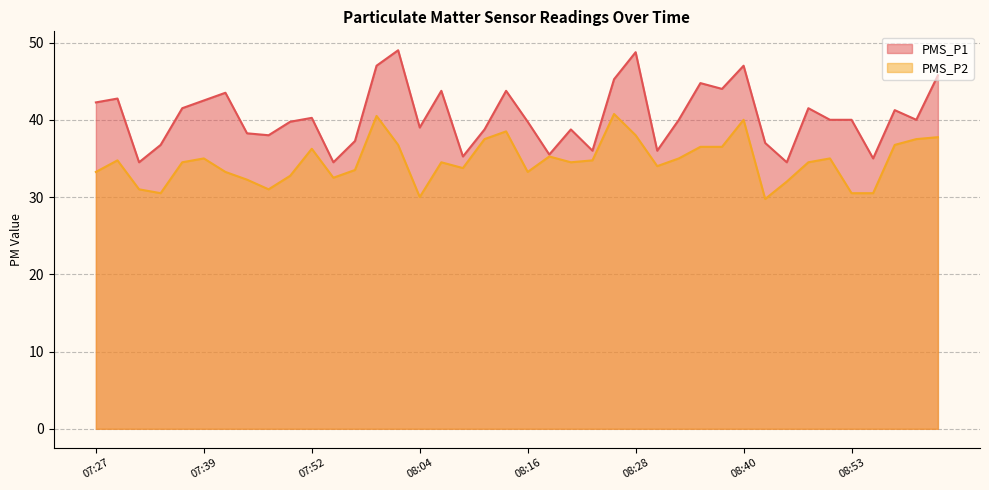

Does the chart have visible grid lines?

Yes